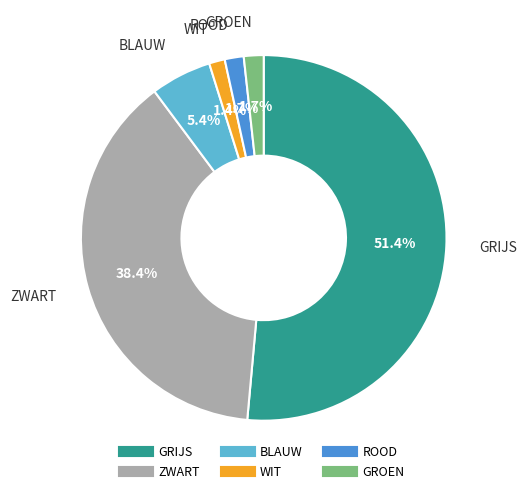

To the nearest percent, what is the difference between the largest and smallest slice percentages?

50%